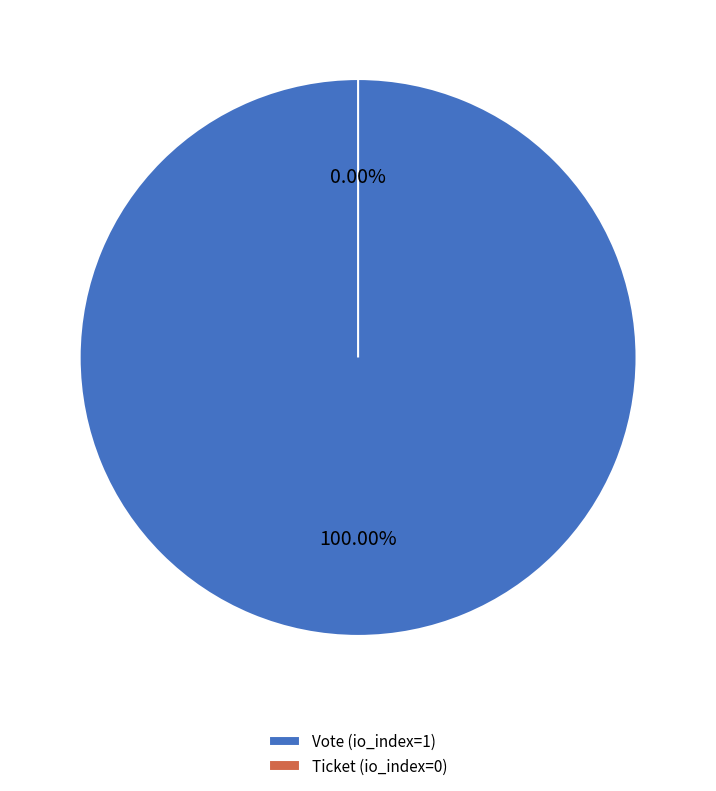

Between Ticket (io_index=0) and Vote (io_index=1), which is larger?

Vote (io_index=1)